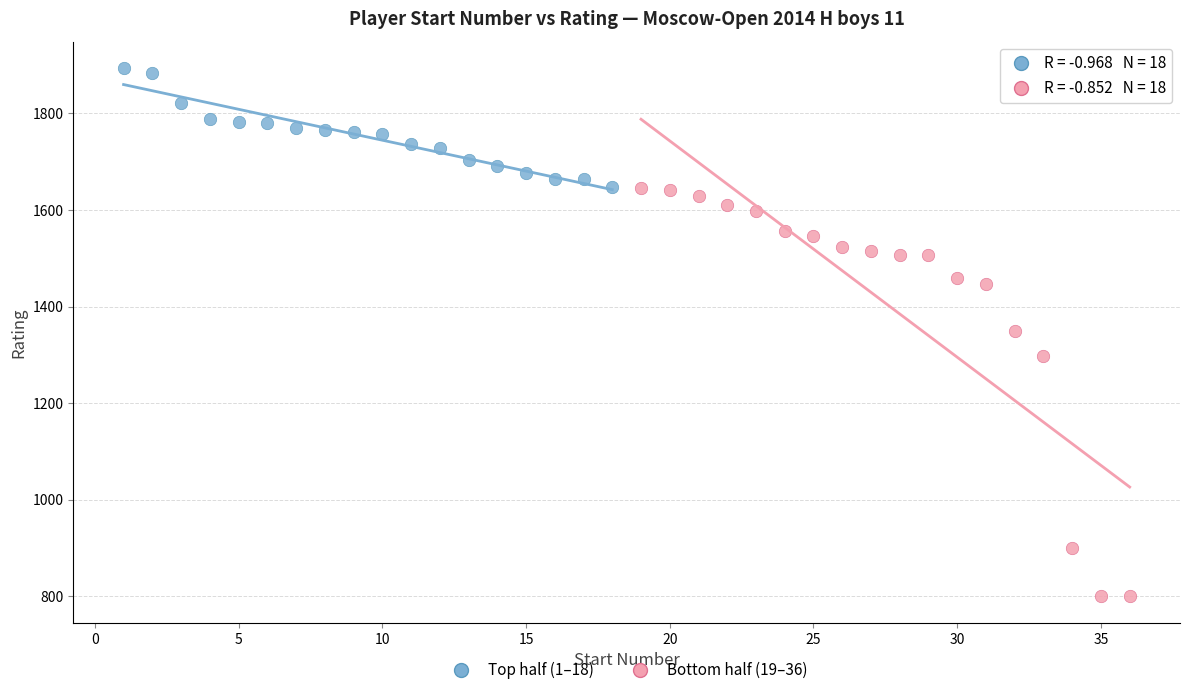

Which series reaches the maximum Y coordinate?

Top half (1–18)